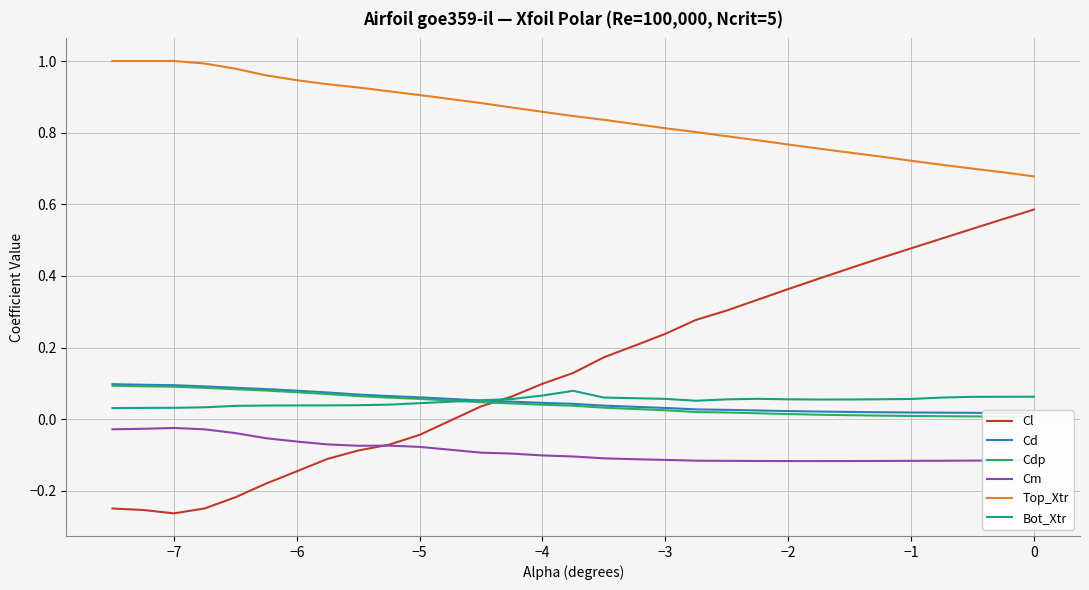

Which series has the largest total across all categories?

Top_Xtr